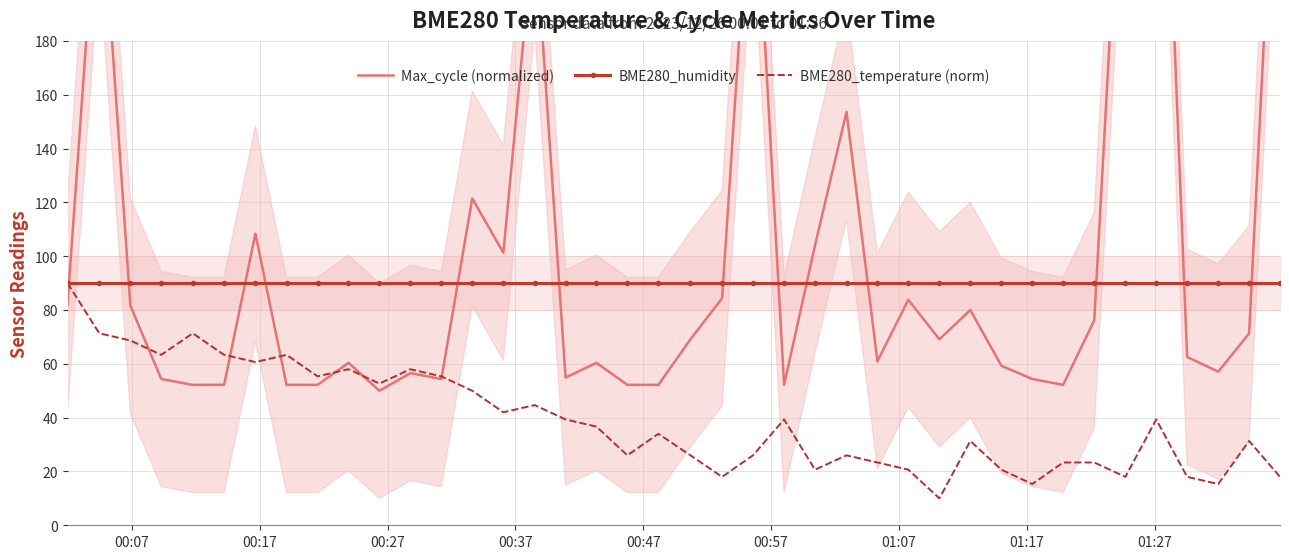

Count the number of categories in the chart.

40